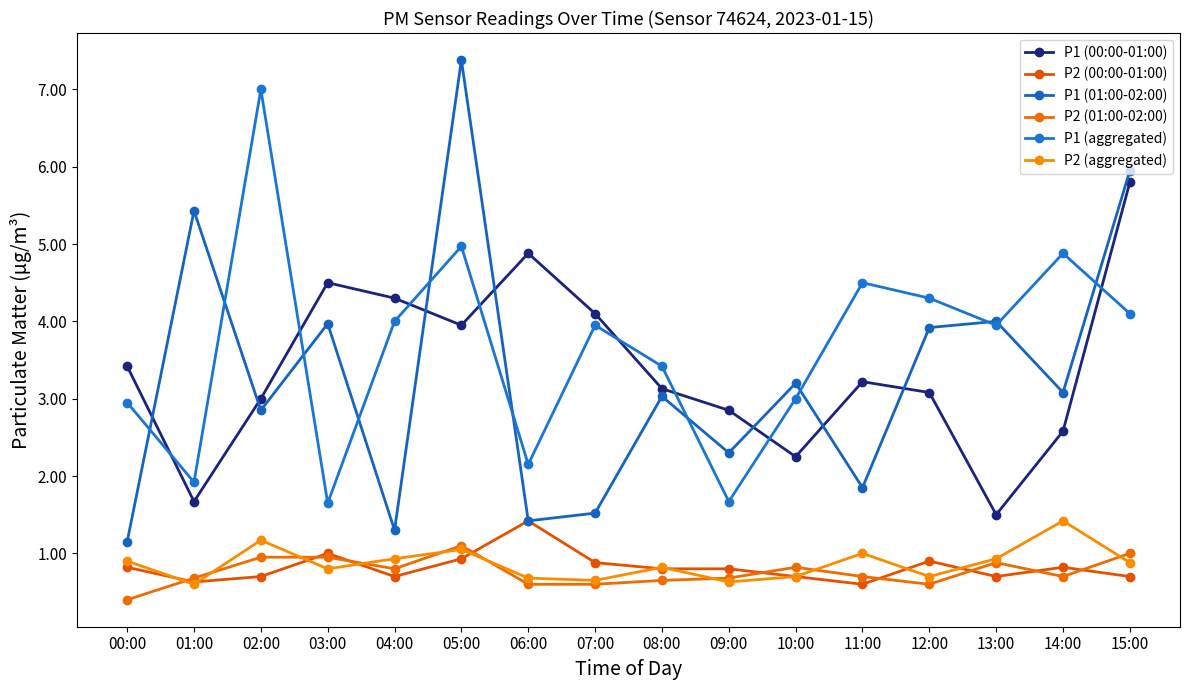

What is the label of the 6th point from the left?

05:00